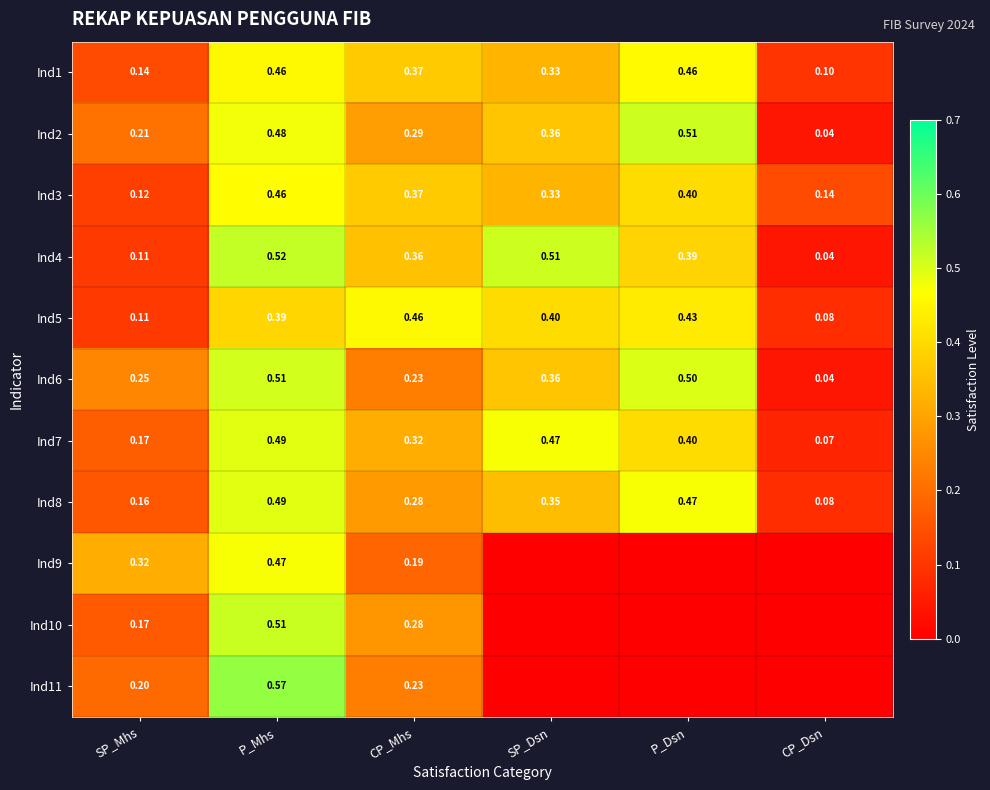

List the labels in order of Ind6 value, largest first.

P_Mhs, P_Dsn, SP_Dsn, SP_Mhs, CP_Mhs, CP_Dsn